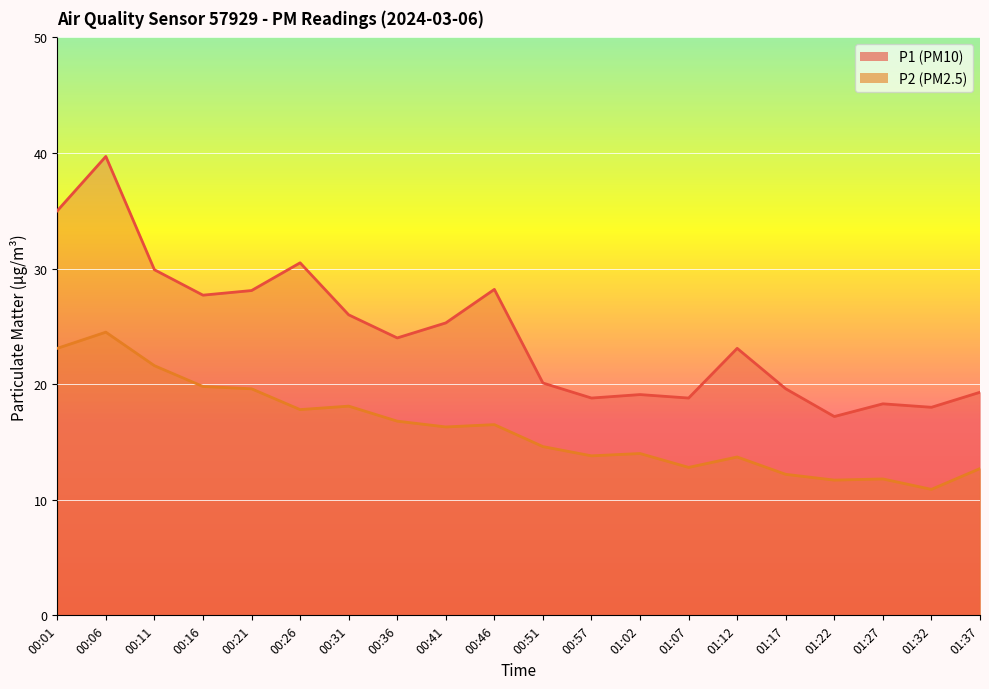

At 01:22, list the series in order from largest to smallest.

P1, P2